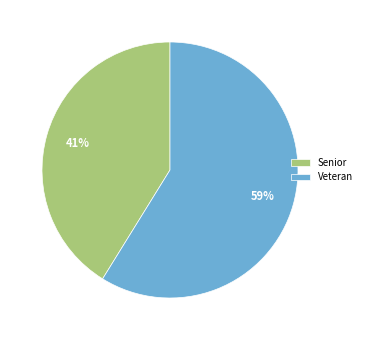

Approximately how many times larger is the value at Senior compared to Veteran?

0.7